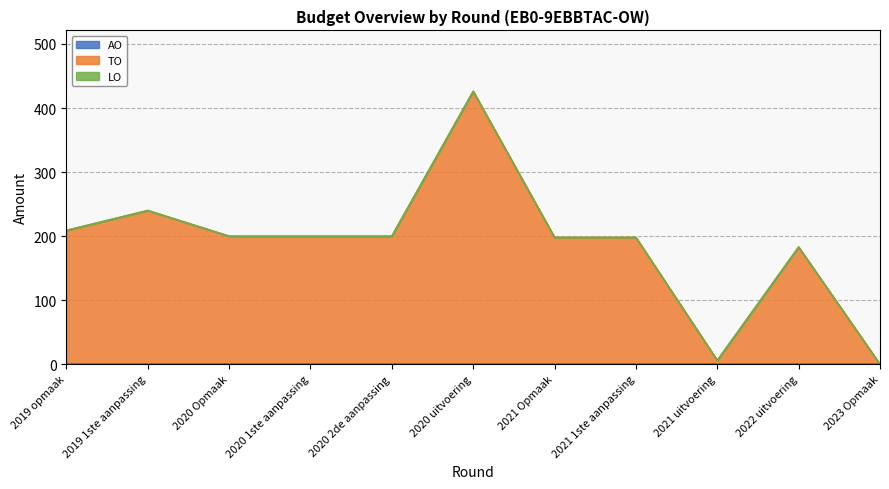

True or false: TO and AO cross at least once.

False